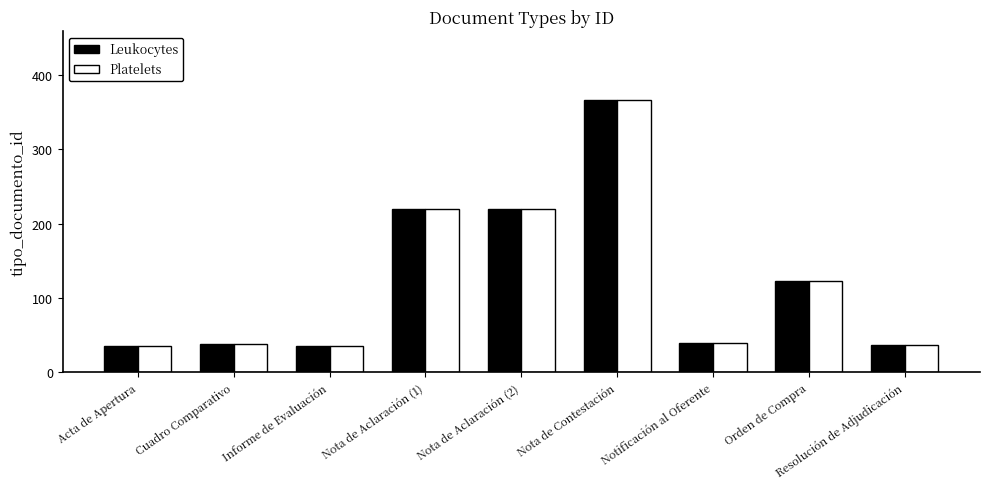

The Leukocytes series shows 220 at Nota de Aclaración (1). True or false?

True